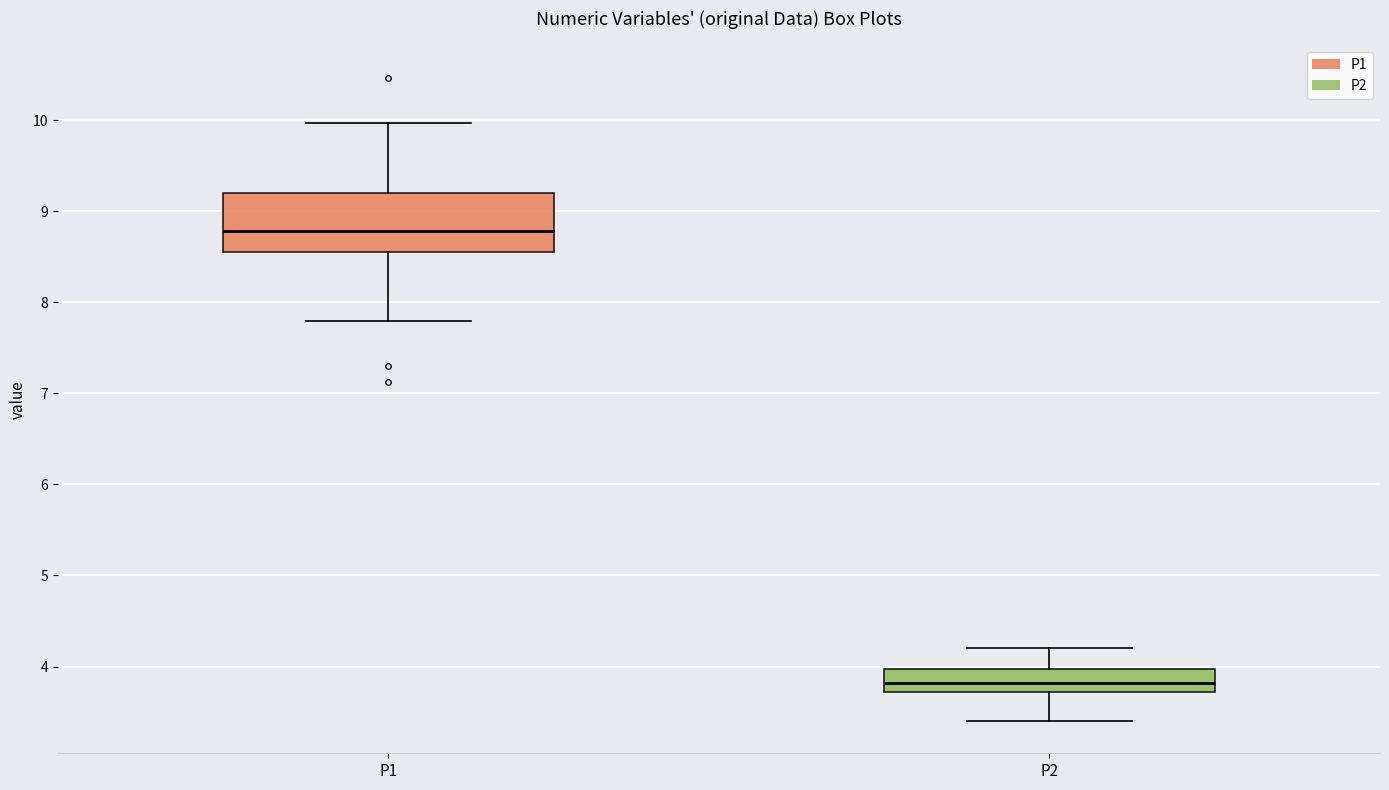

Which box has the lowest median line?

P2